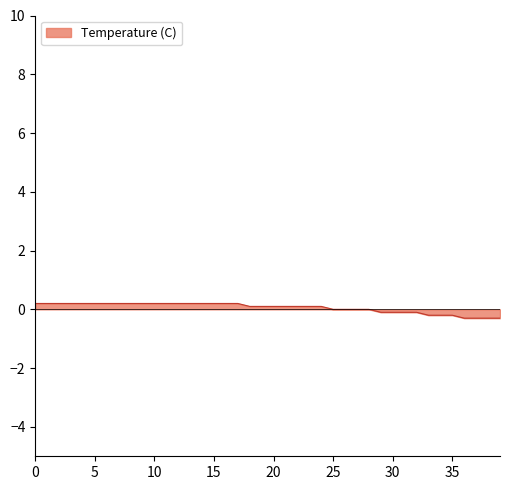

What is the smallest value displayed?

-0.3